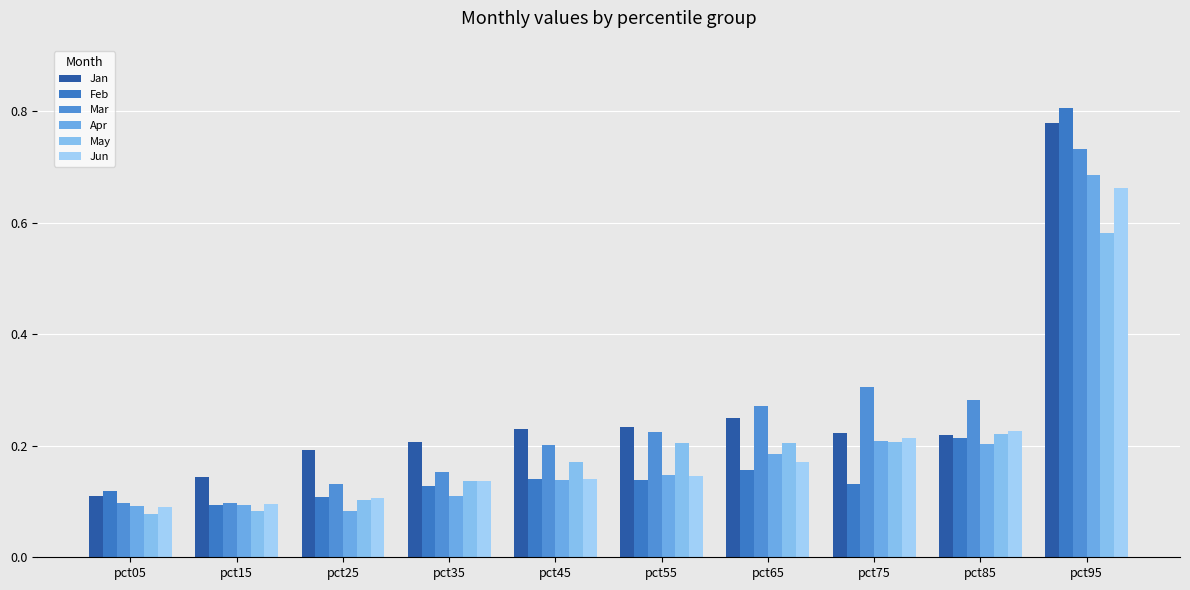

True or false: Mar has a value of 0.3 at pct95.

False